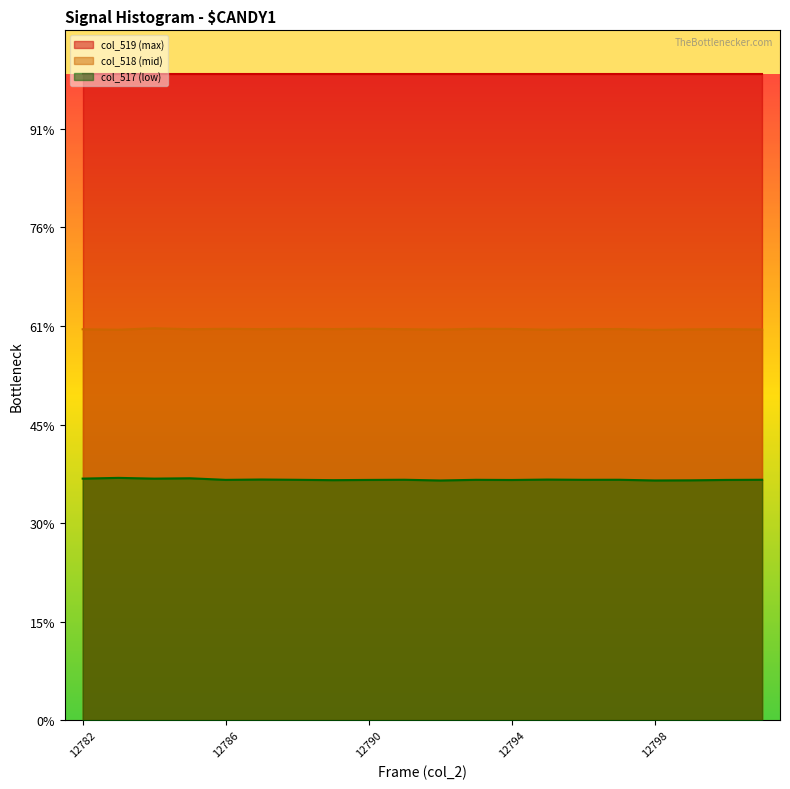

What are all the series names shown in the legend?

col_519 (max), col_518 (mid), col_517 (low)